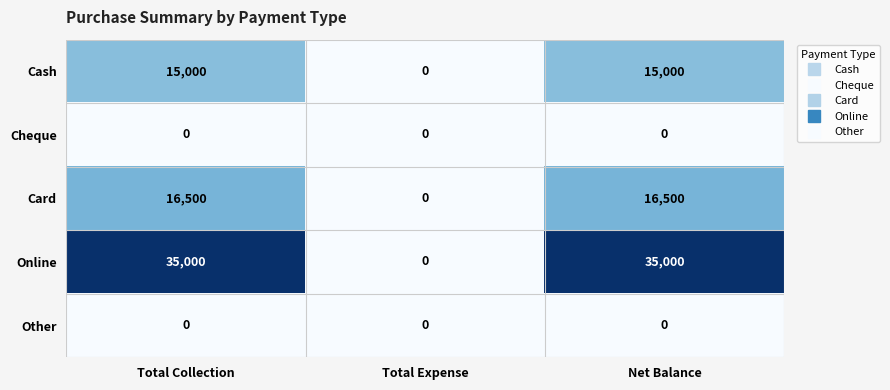

Reading left to right, list all the values displayed in this chart.

Cash: 15000	0	15000
Cheque: 0	0	0
Card: 16500	0	16500
Online: 35000	0	35000
Other: 0	0	0